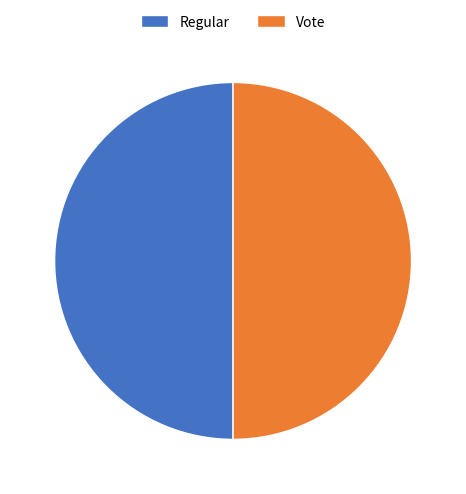

Is it true that Vote is 50% of the pie?

True